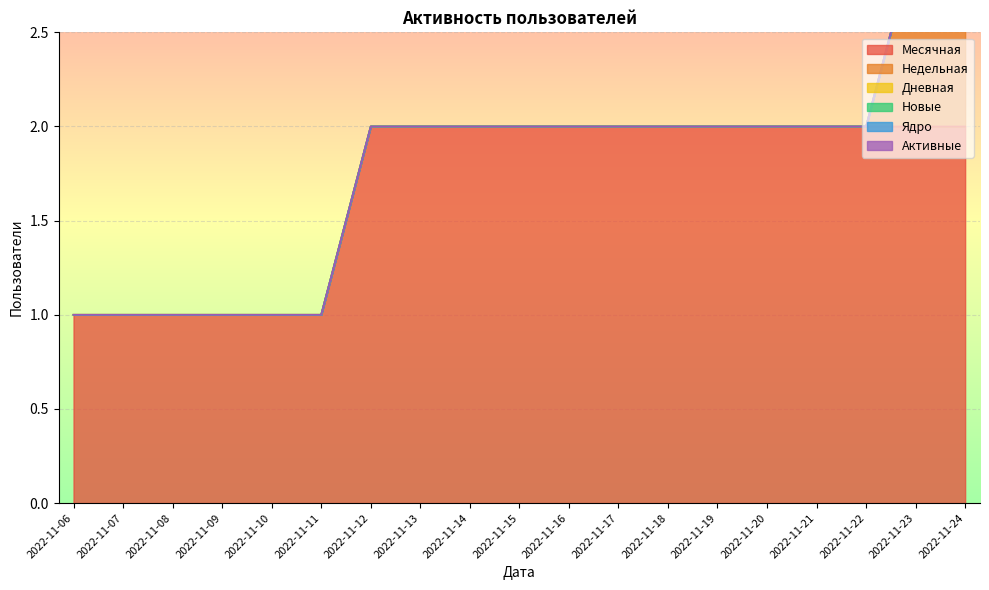

At which label is Дневная closest to 0?

2022-11-06